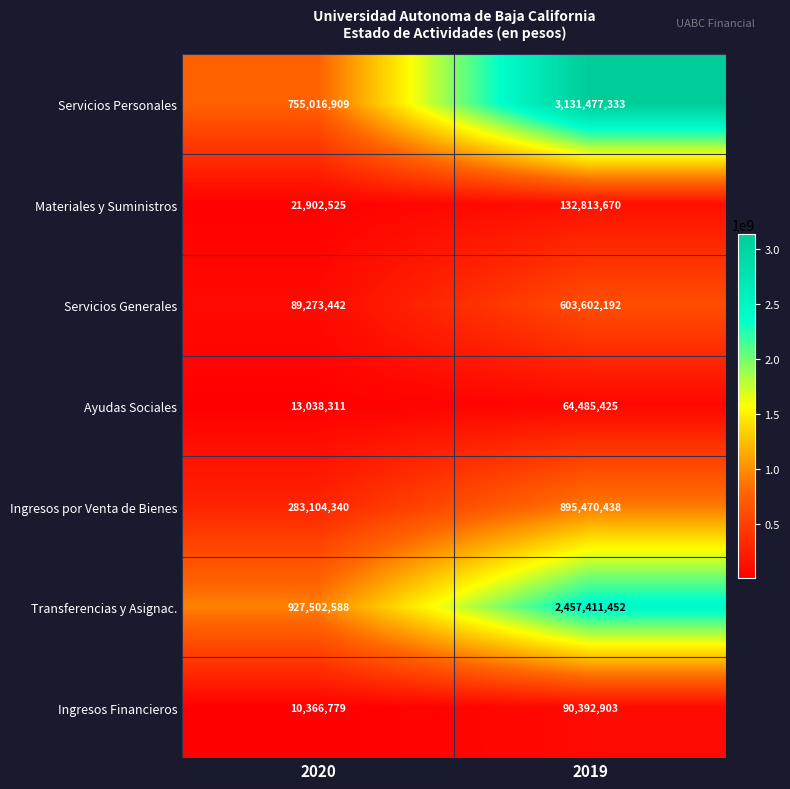

At how many categories does at least one series exceed 2259679570?

1